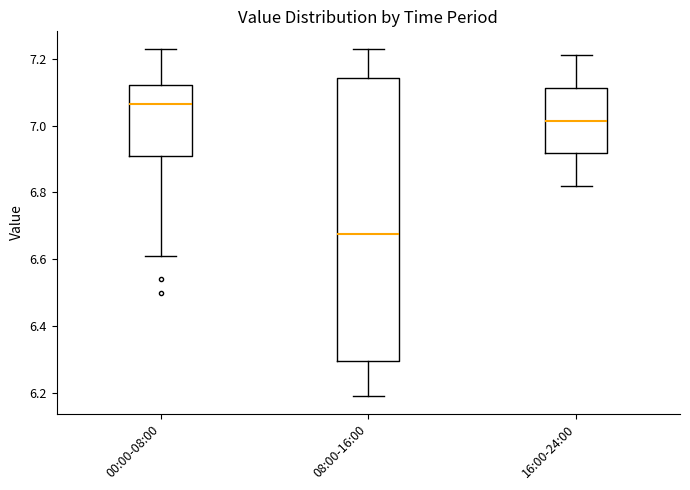

Reading left to right, transcribe this box plot: for each box, give where its median line is, the range the box spans, and where its two whiskers end, as read against the y-axis. The values are not printed on the chart, so give them approximately, as read against the axis.

00:00-08:00: median 7.06, box 6.90 to 7.12, whiskers 6.62 to 7.24
08:00-16:00: median 6.68, box 6.30 to 7.14, whiskers 6.20 to 7.24
16:00-24:00: median 7.02, box 6.92 to 7.12, whiskers 6.82 to 7.22